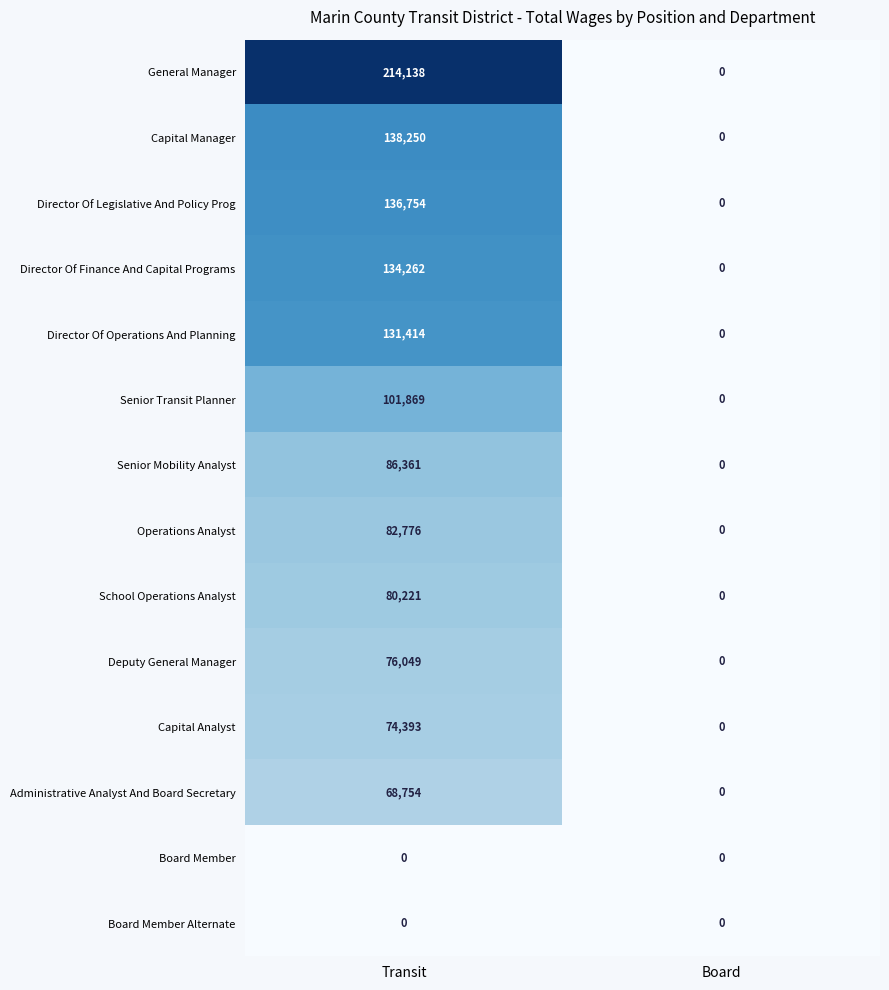

What is the approximate value of Capital Analyst at Transit, to the nearest 100?

74400